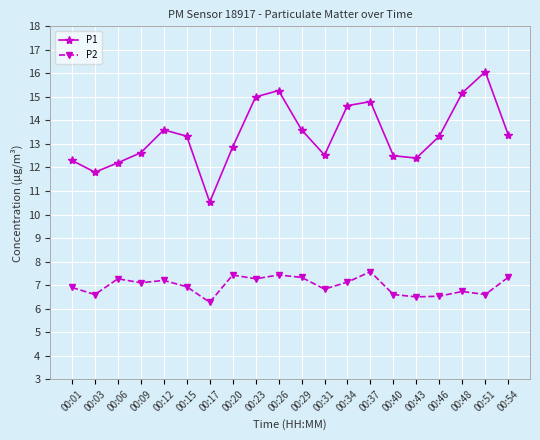

Reading right to left, list all the values displayed in this chart.

P1: 00:54=13.4	00:51=16.1	00:48=15.2	00:46=13.3	00:43=12.4	00:40=12.5	00:37=14.8	00:34=14.6	00:31=12.5	00:29=13.6	00:26=15.3	00:23=15.0	00:20=12.9	00:17=10.5	00:15=13.3	00:12=13.6	00:09=12.6	00:06=12.2	00:03=11.8	00:01=12.3
P2: 00:54=7.3	00:51=6.6	00:48=6.7	00:46=6.5	00:43=6.5	00:40=6.6	00:37=7.6	00:34=7.1	00:31=6.8	00:29=7.3	00:26=7.4	00:23=7.3	00:20=7.4	00:17=6.3	00:15=6.9	00:12=7.2	00:09=7.1	00:06=7.3	00:03=6.6	00:01=6.9